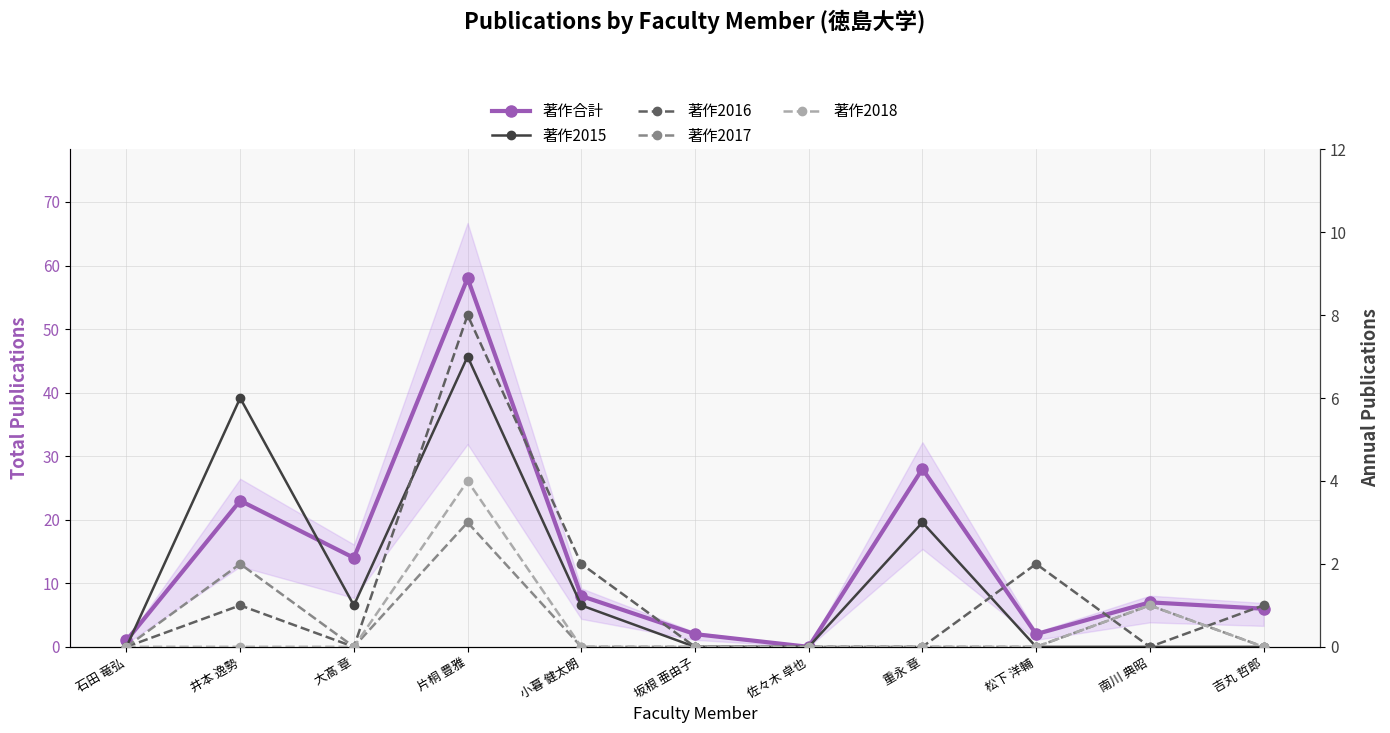

What is the difference between the maximum and second lowest values in the 著作2016 series?

8